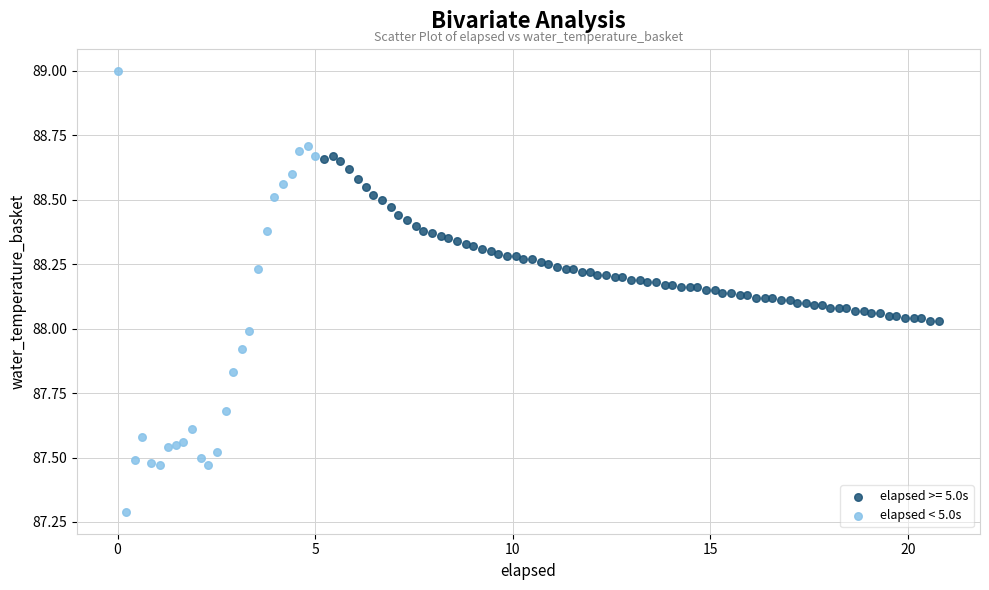

Which series has the widest spread of Y values?

elapsed < 5.0s